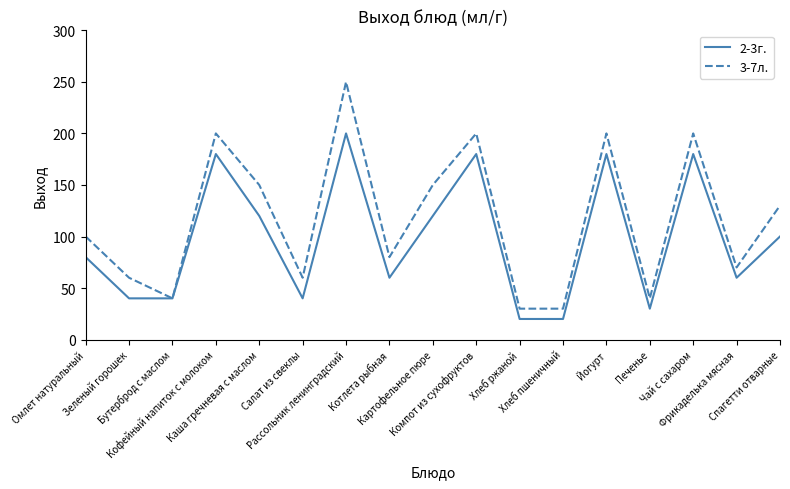

Rank the series by their average value, from lowest to highest.

2-3г., 3-7л.